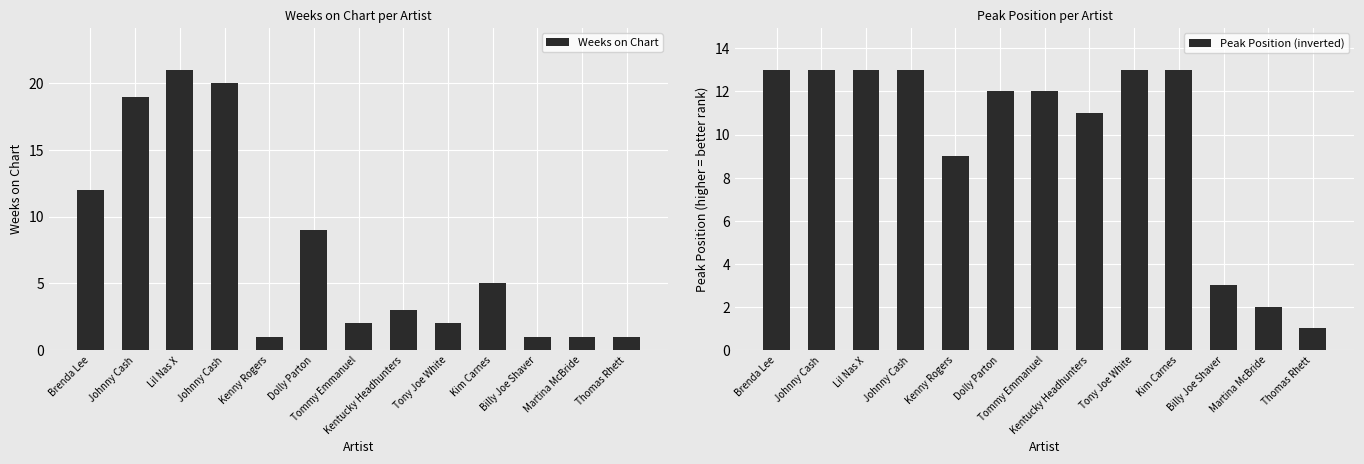

At which category is the sum across all series the highest?

Lil Nas X